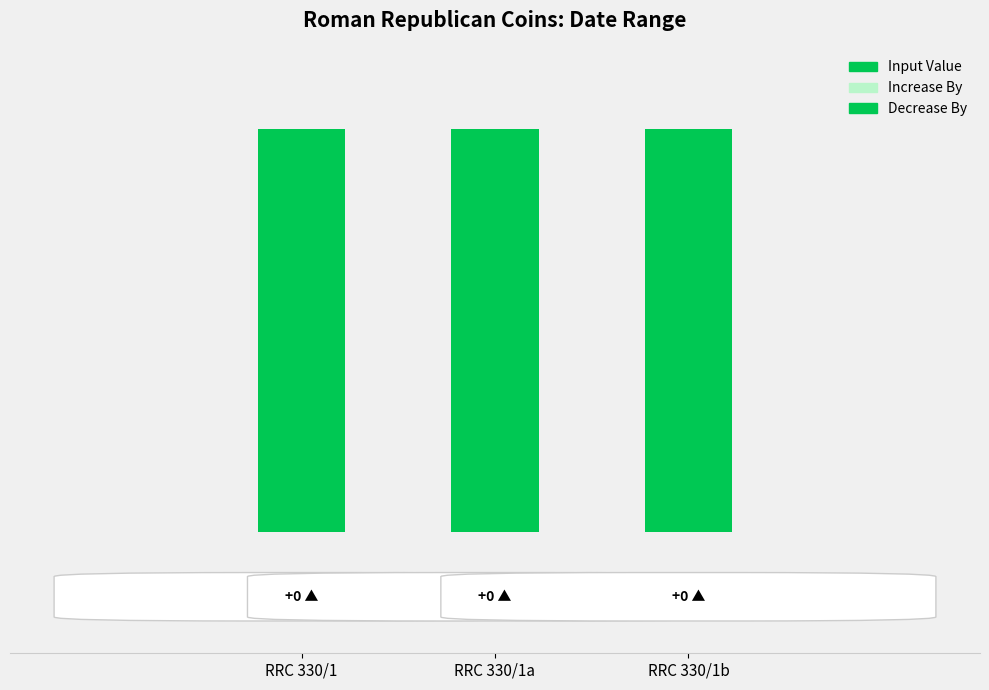

What are all the series names shown in the legend?

Datum från (Input Value), Fram till År (Increase By), Decrease By